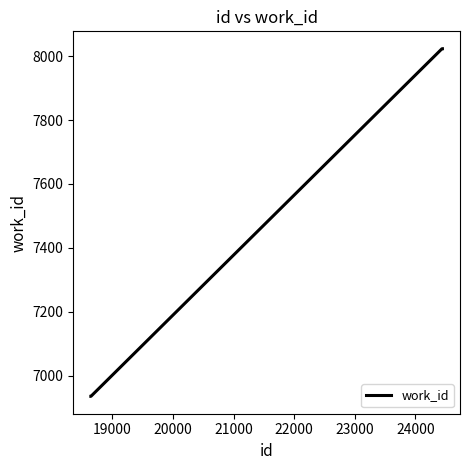

What is the minimum value shown in the chart?

6936